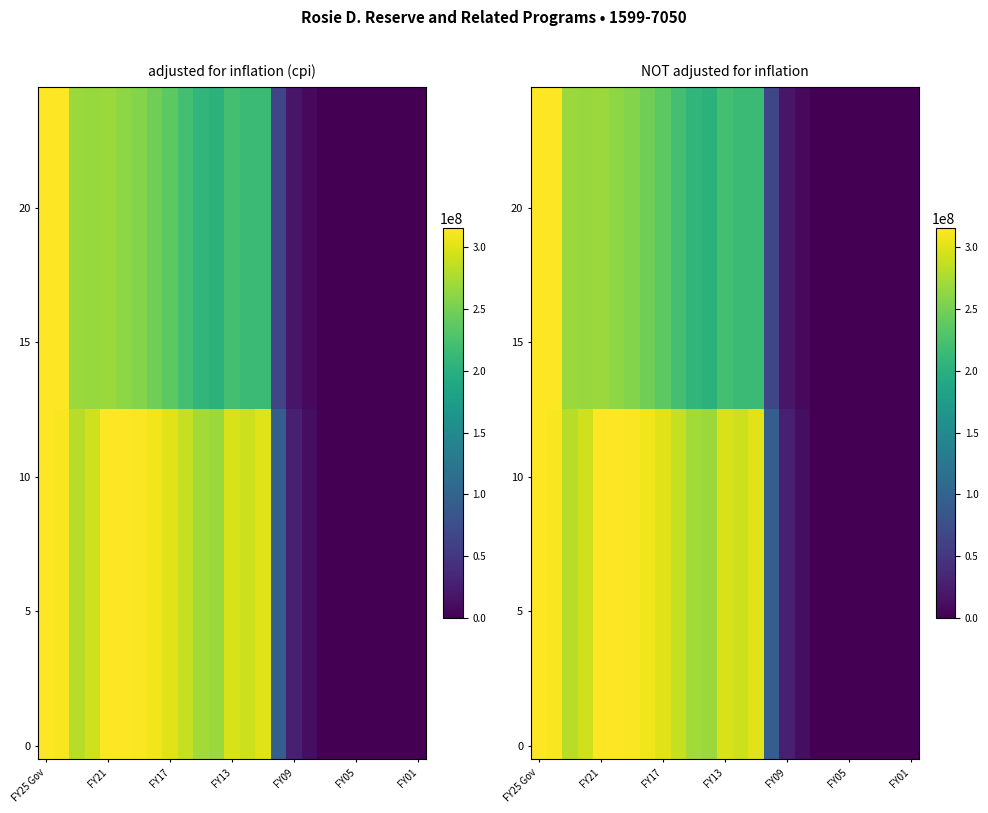

Count the number of categories in the chart.

25